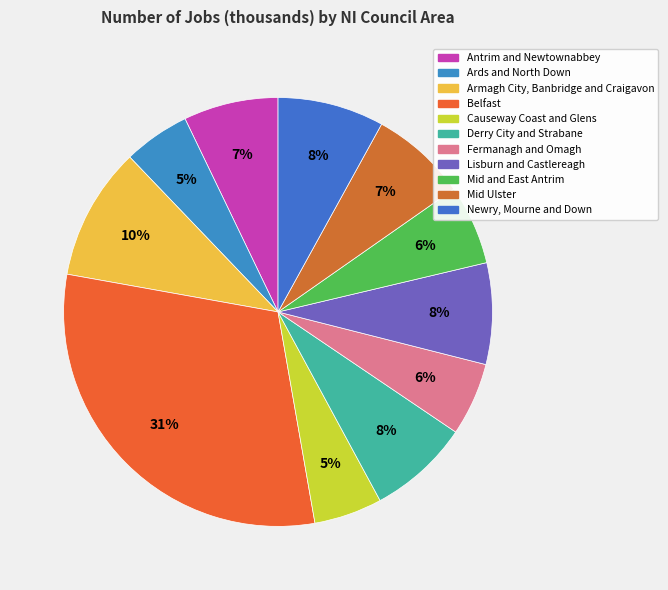

True or false: Antrim and Newtownabbey accounts for 7% of the total.

True